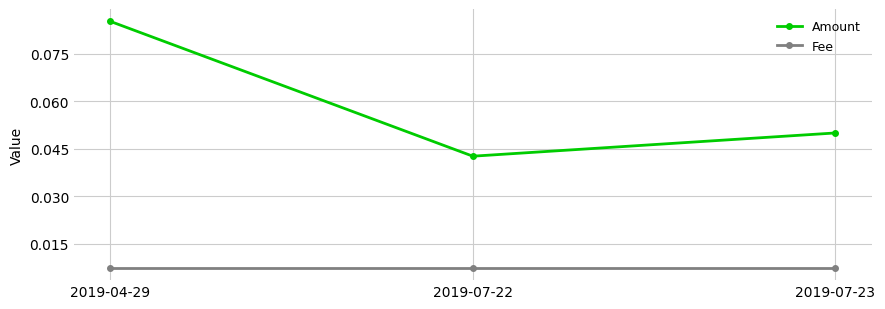

Does the chart have visible grid lines?

Yes